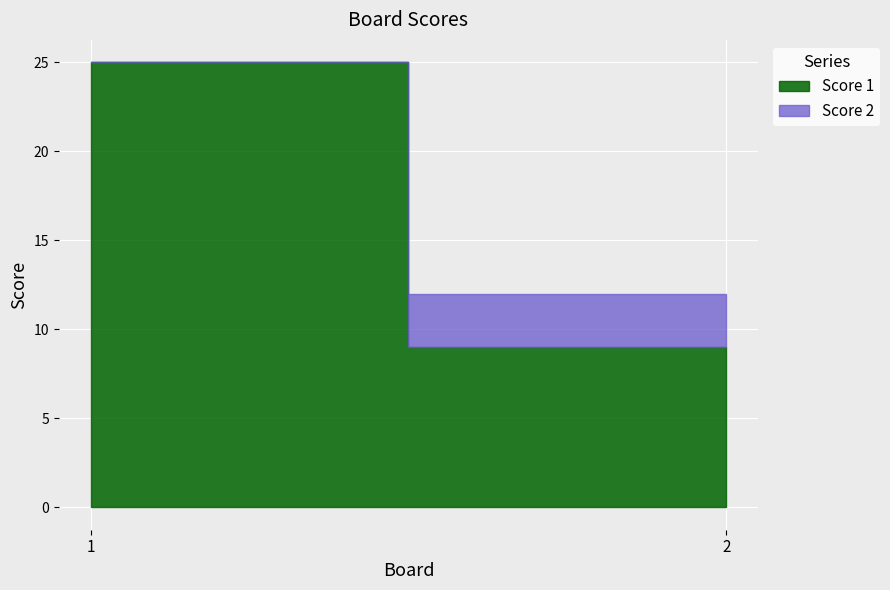

Reading left to right, what are all the values shown in this chart?

Score 1: 1=25	2=9
Score 2: 1=0	2=3